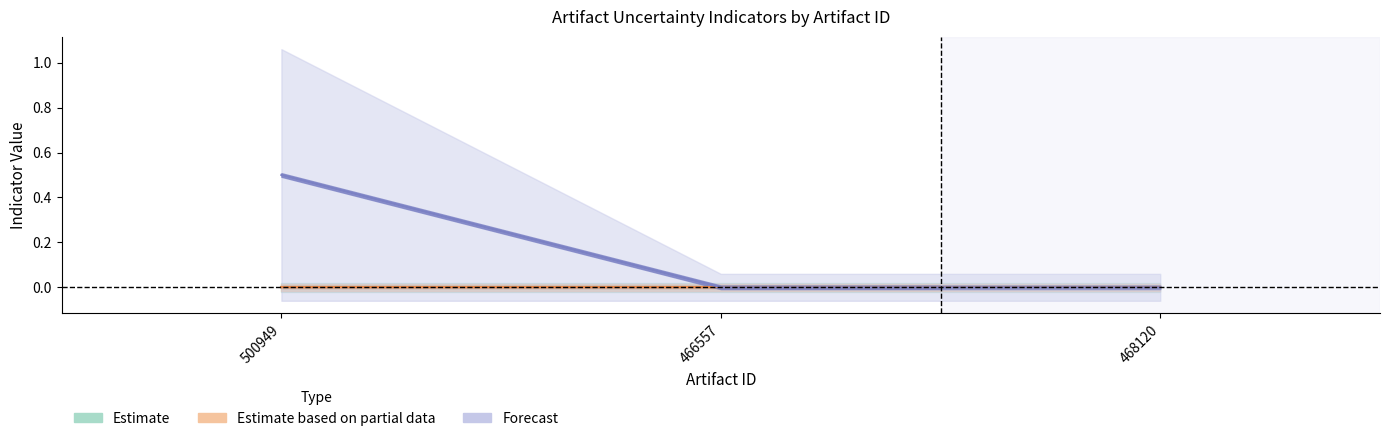

At how many categories does at least one series exceed 0?

1